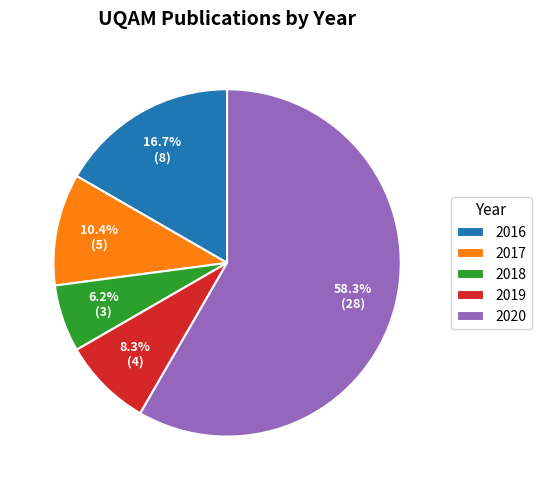

To the nearest percent, what is the average slice percentage?

20%